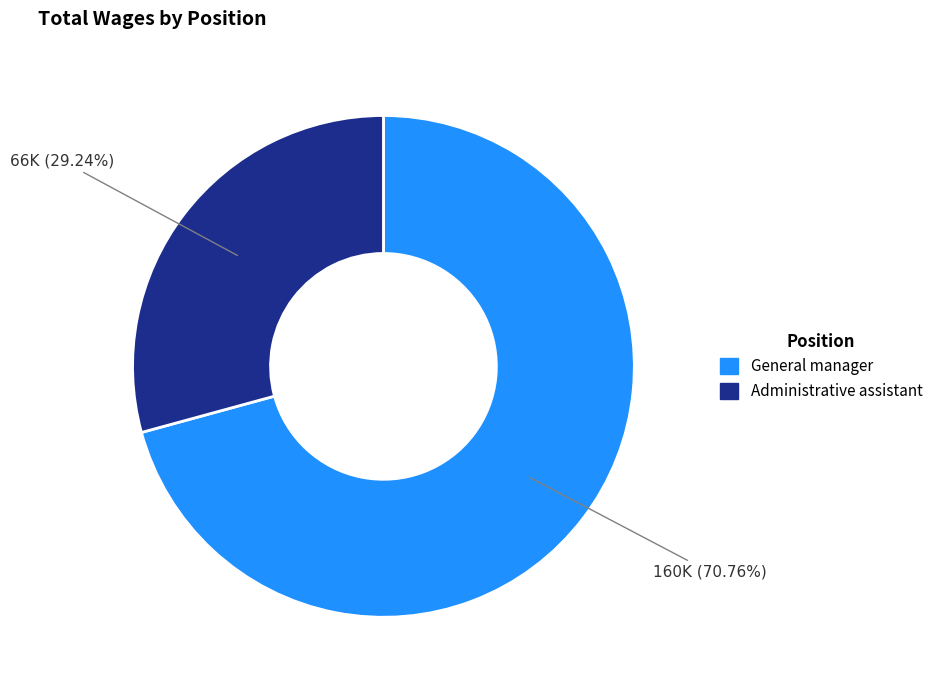

To the nearest percent, what portion does General manager represent?

71%